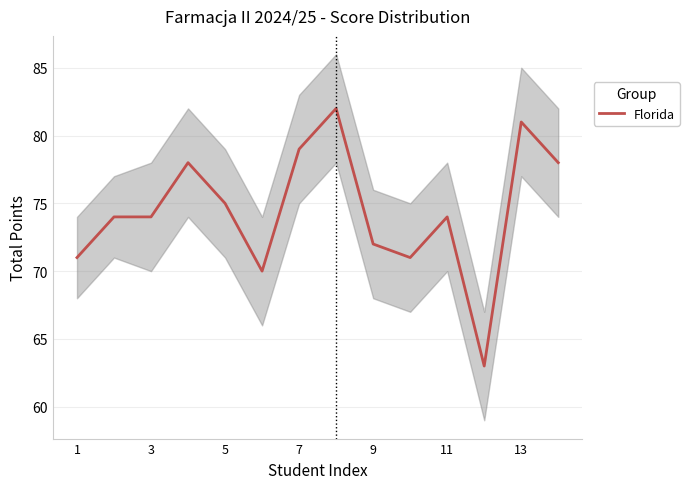

What is the value of the 5th point from the left?

75